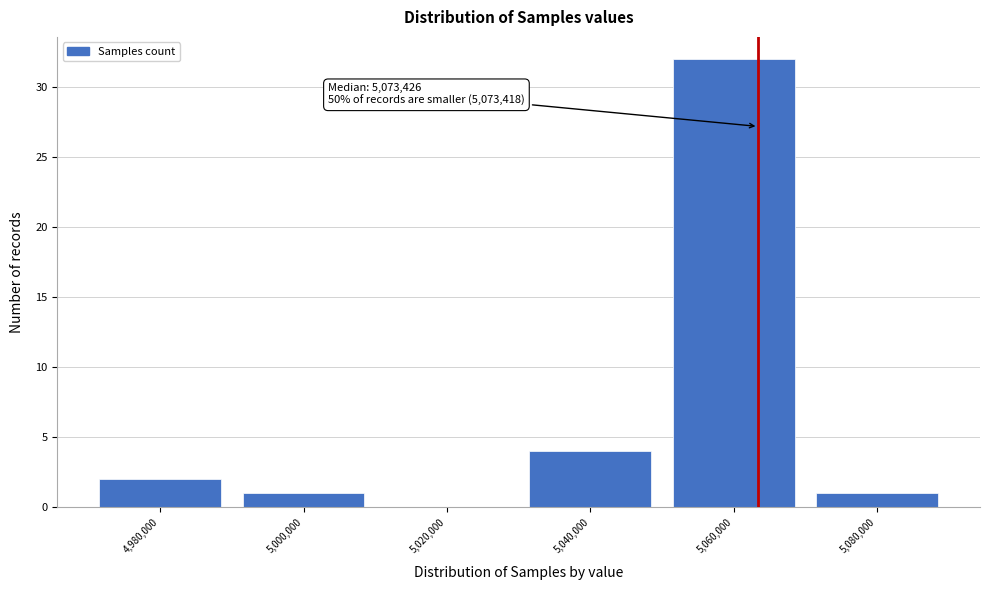

Reading left to right, list all the values displayed in this chart.

4,980,000=2	5,000,000=1	5,020,000=0	5,040,000=4	5,060,000=32	5,080,000=1